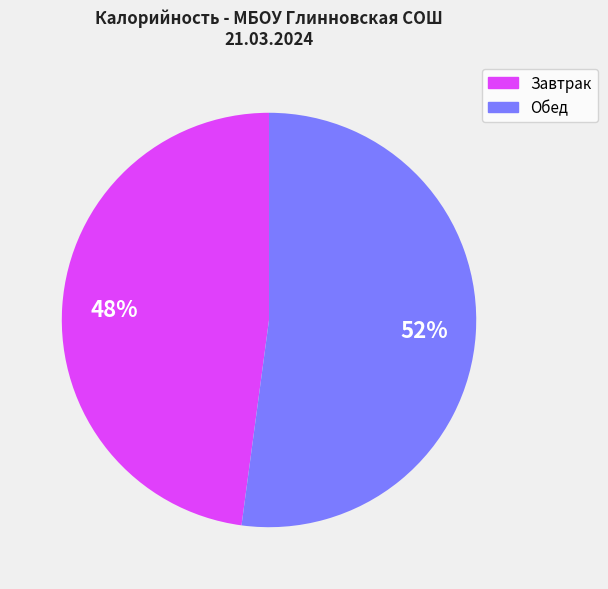

To the nearest percent, what is the difference between the largest and smallest slice percentages?

4%